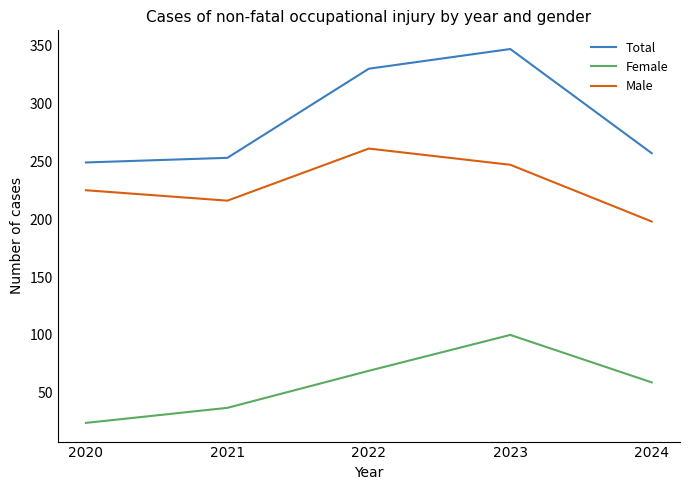

Rank the series at 2024 from lowest to highest value.

Female, Male, Total